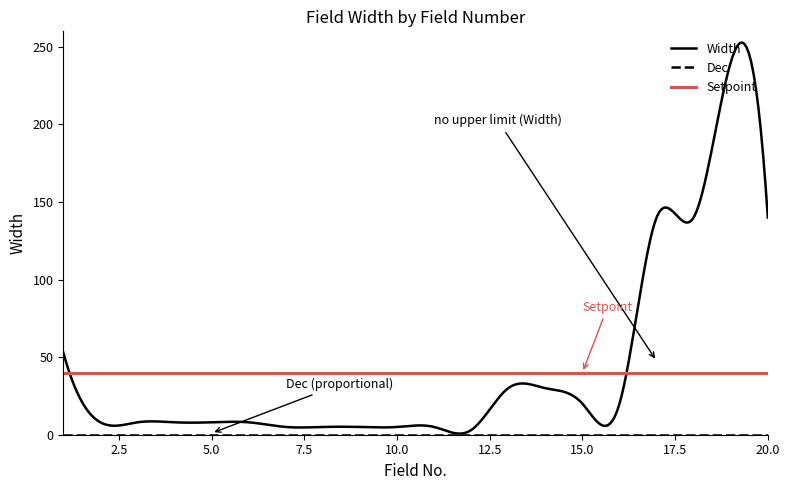

What is the minimum value for Setpoint?

40